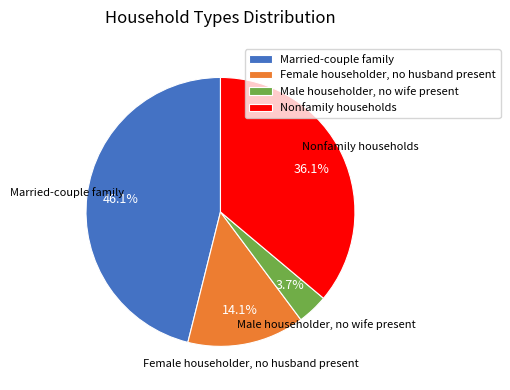

Between Male householder, no wife present and Nonfamily households, which is larger?

Nonfamily households